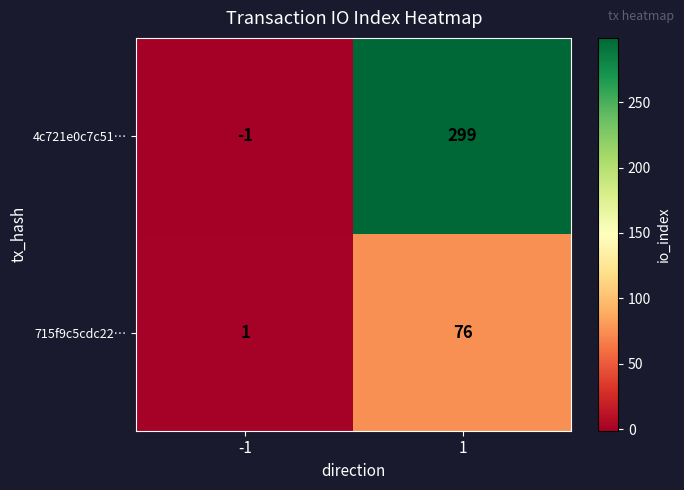

The 4c721e0c7c51… series shows 299 at 1. True or false?

True